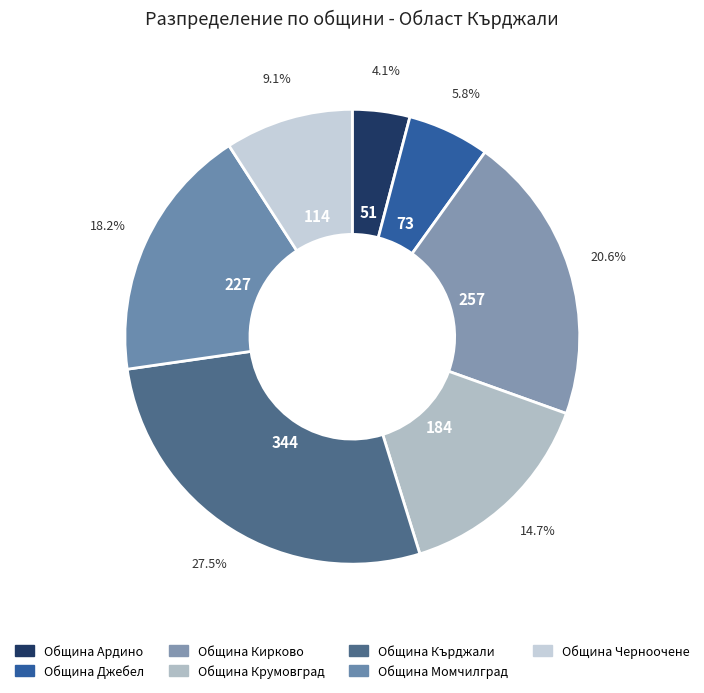

How many segments does this pie chart have?

7